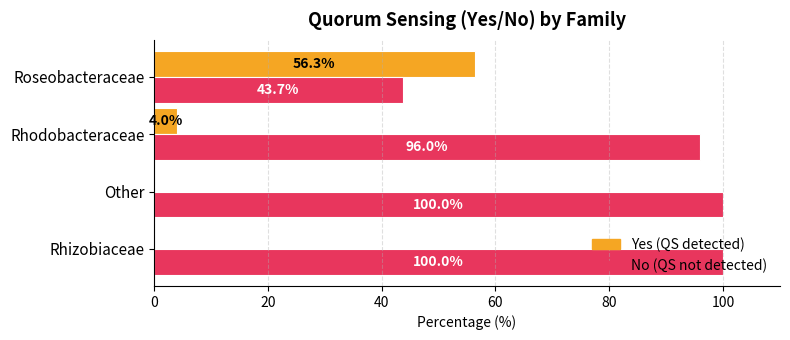

What is the total value across all series at Roseobacteraceae?

100.0